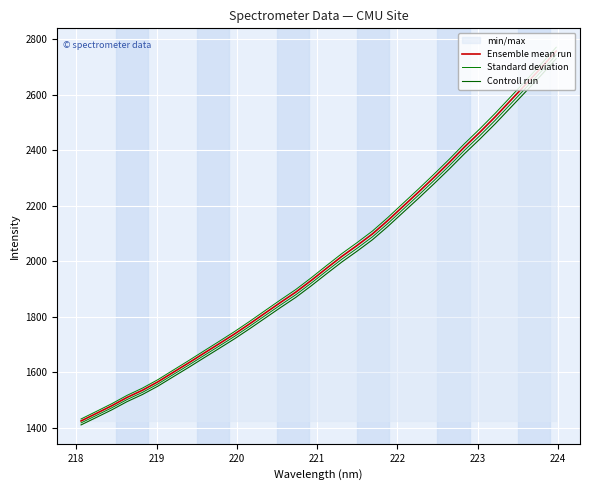

At 220, list the series in order from largest to smallest.

Ensemble mean run, Standard deviation, Controll run